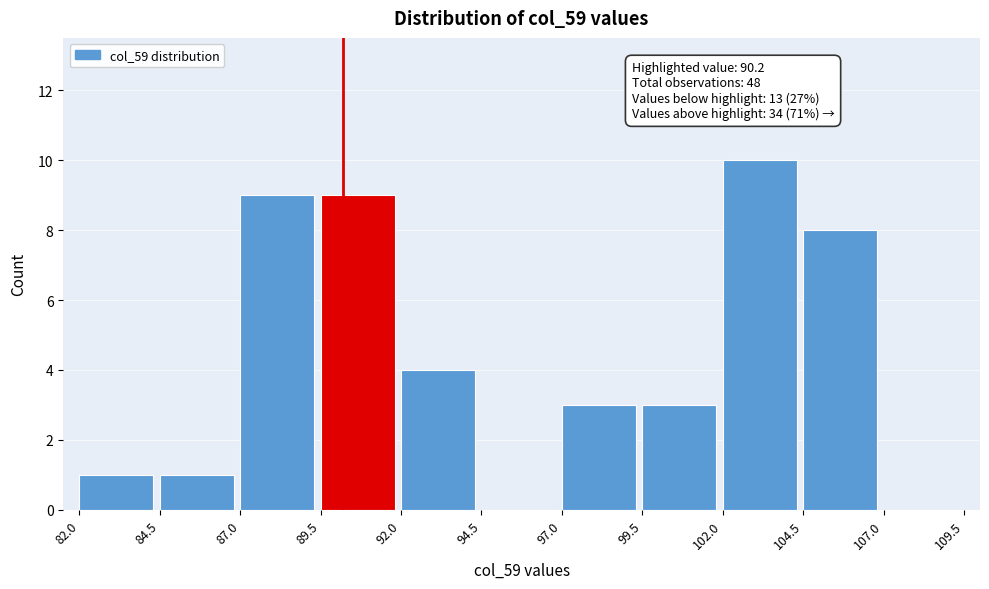

Over which range of the x-axis is the bar tallest?

102.0 to 104.5